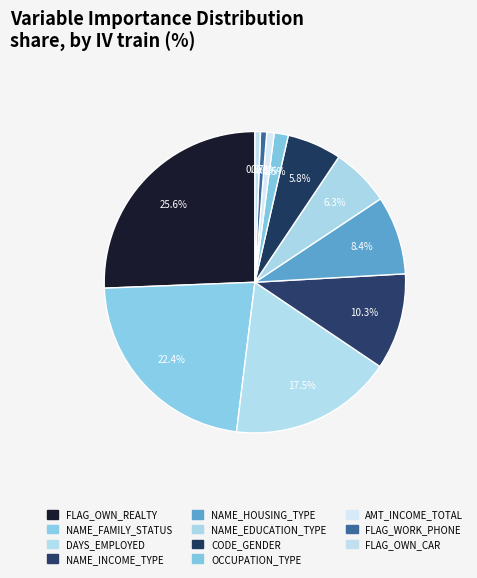

How many segments does this pie chart have?

11